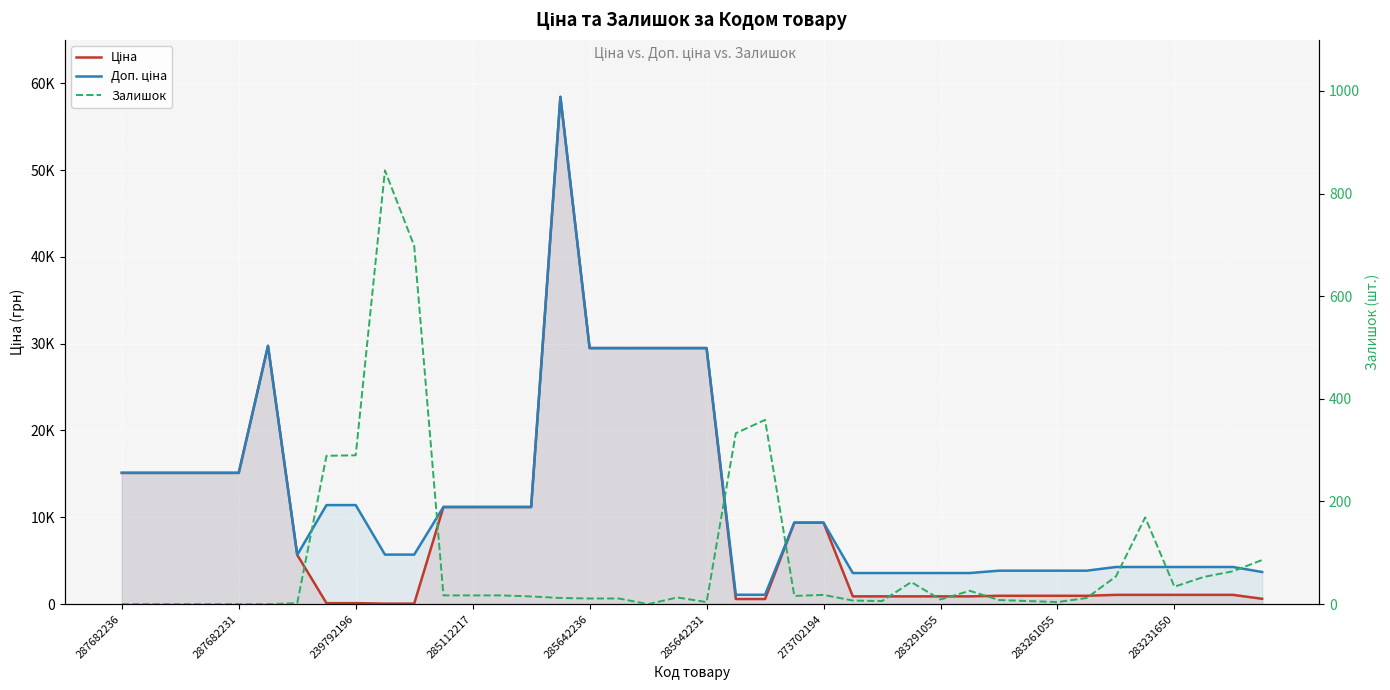

List the series in order of their peak value, lowest first.

Залишок, Ціна, Доп. ціна